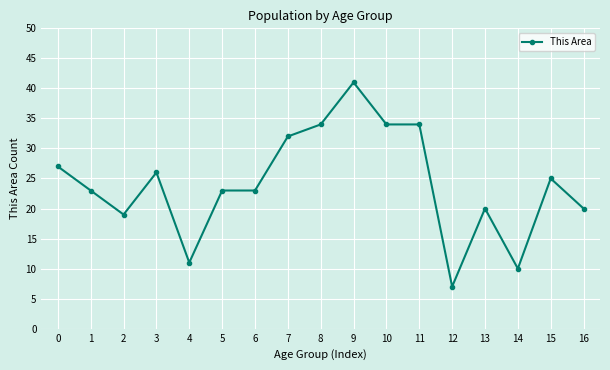

True or false: the data has more than 1 interior local peaks.

True